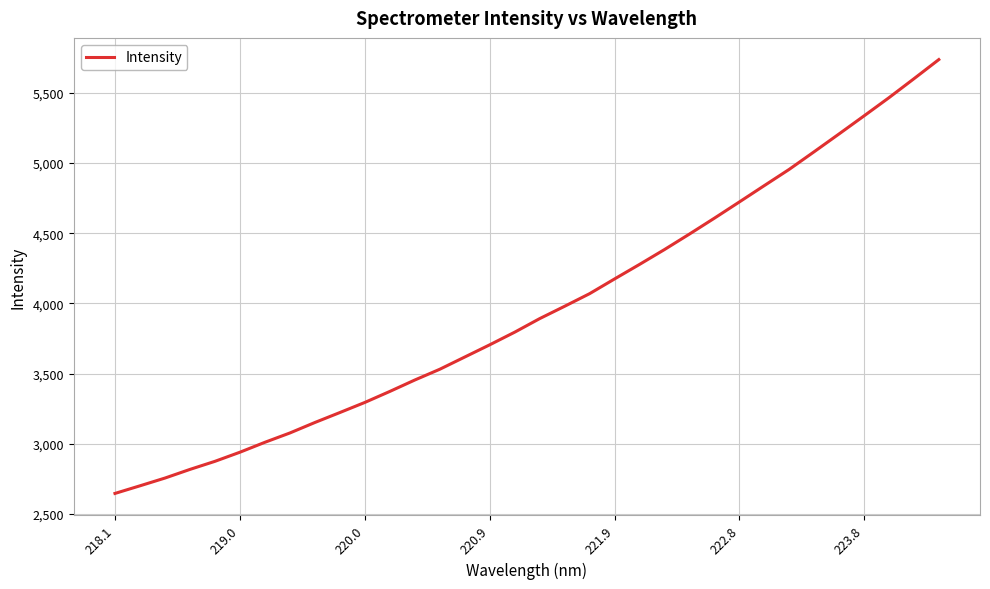

What is the maximum value shown in the chart?

5737.5